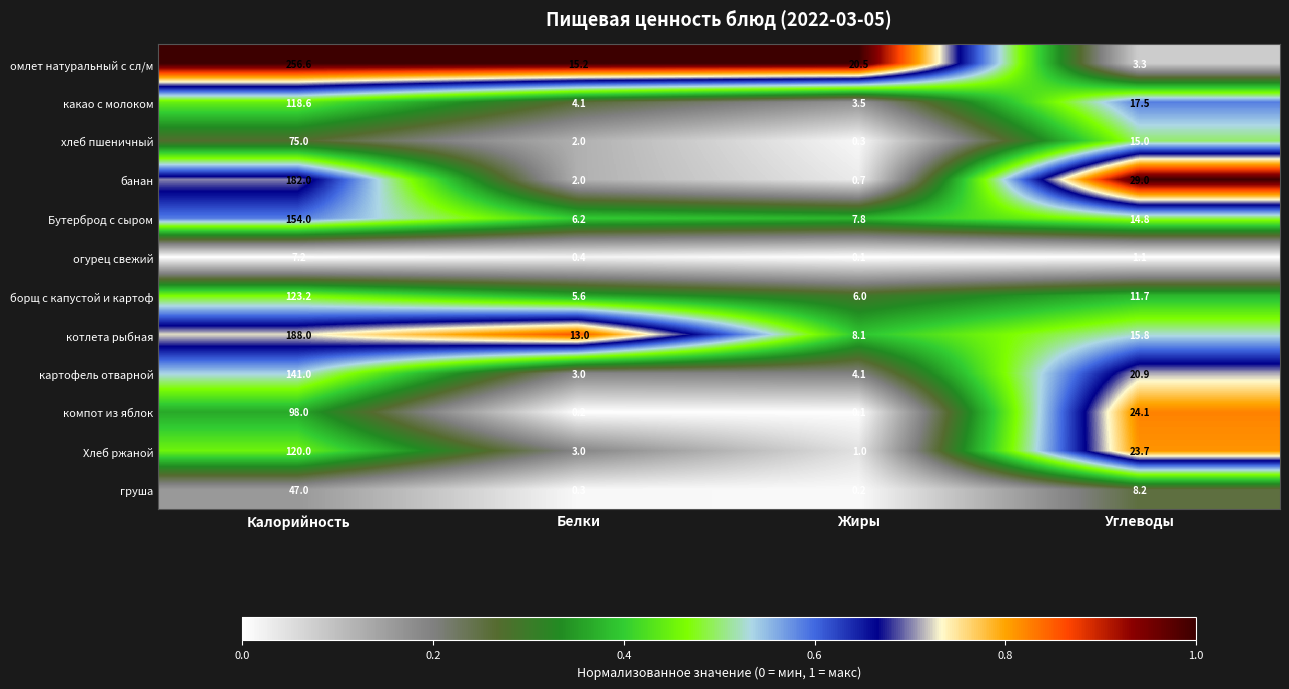

Count the number of categories in the chart.

4